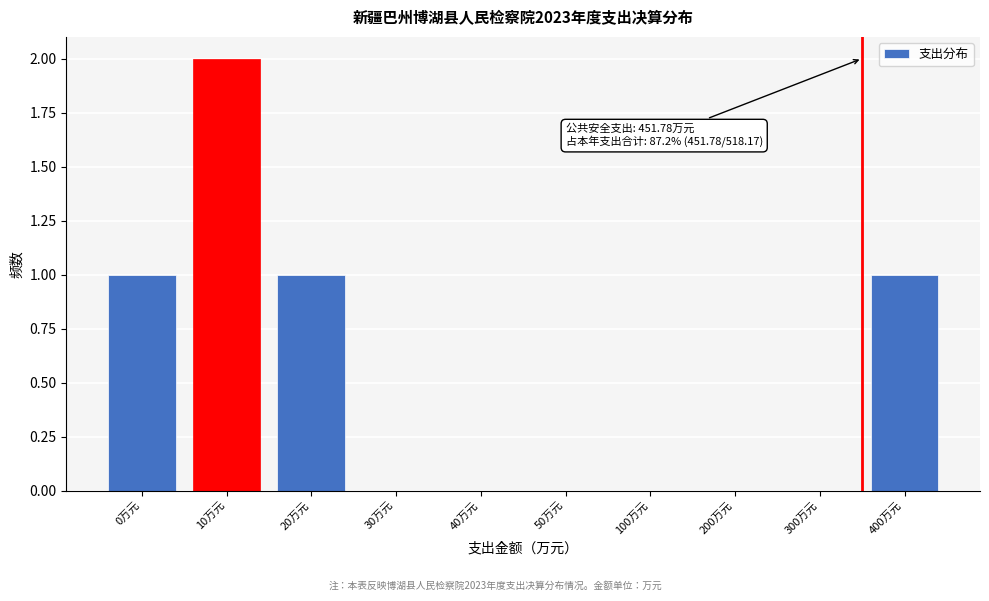

Reading left to right, extract all data points from this chart.

0万元=1	10万元=2	20万元=1	30万元=0	40万元=0	50万元=0	100万元=0	200万元=0	300万元=0	400万元=1